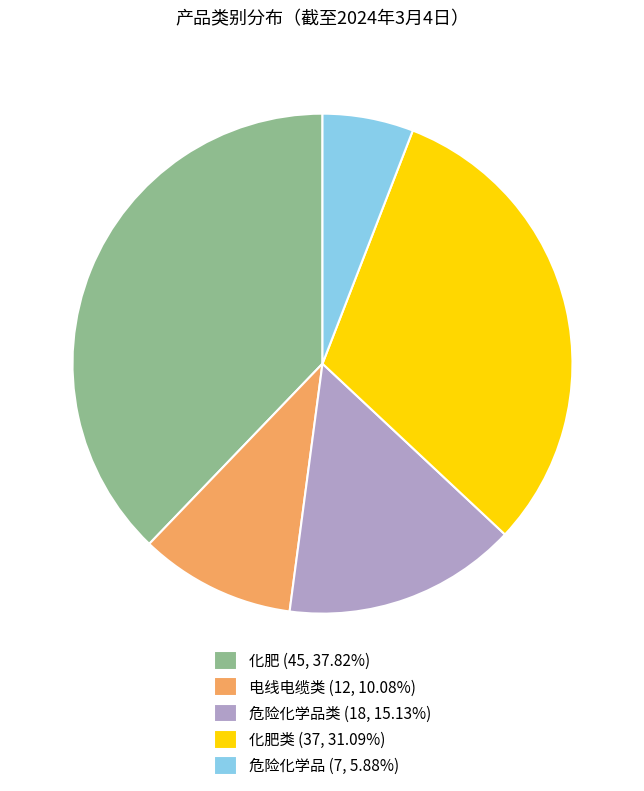

What is the ratio of the value at 化肥类 (37, 31.09%) to the value at 危险化学品类 (18, 15.13%)?

2.1